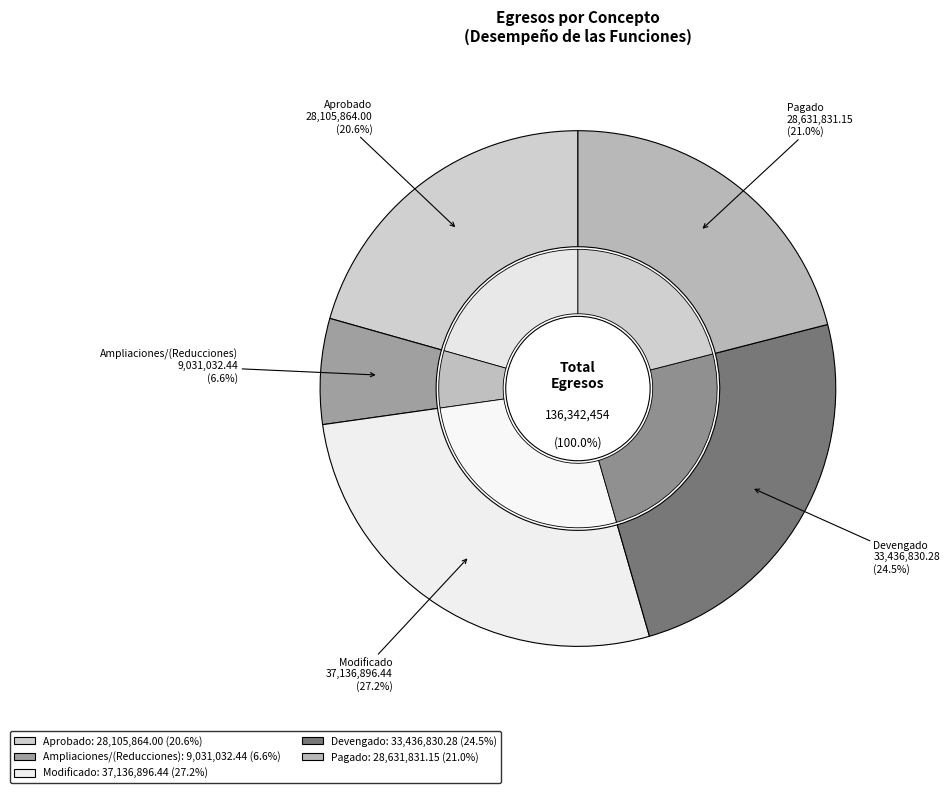

What is the change in value from Ampliaciones/(Reducciones) to Modificado?

+28105864.0